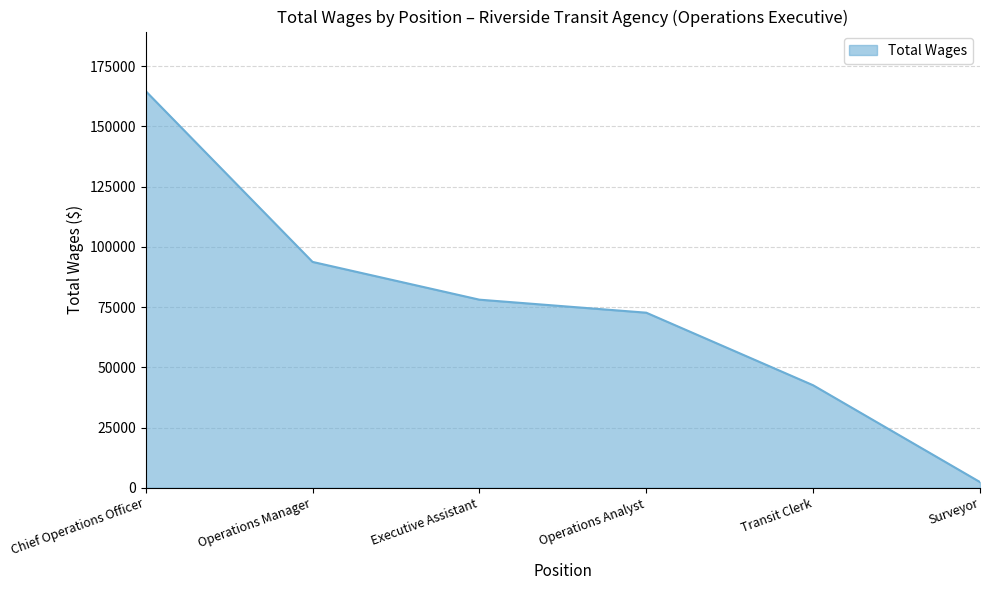

How many lines are shown in the chart?

1